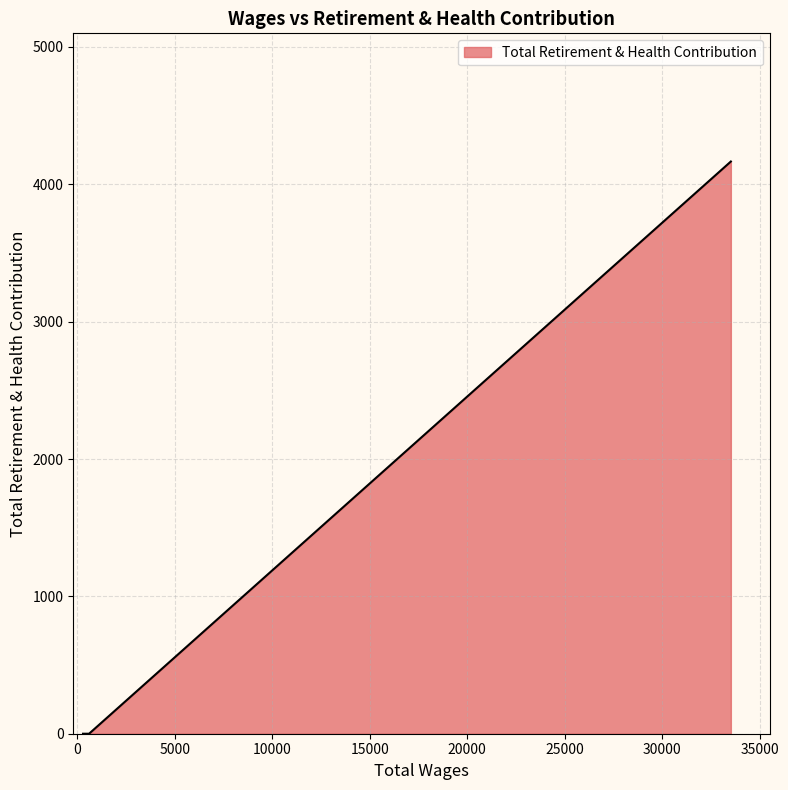

What is the difference between the maximum and minimum values?

4166